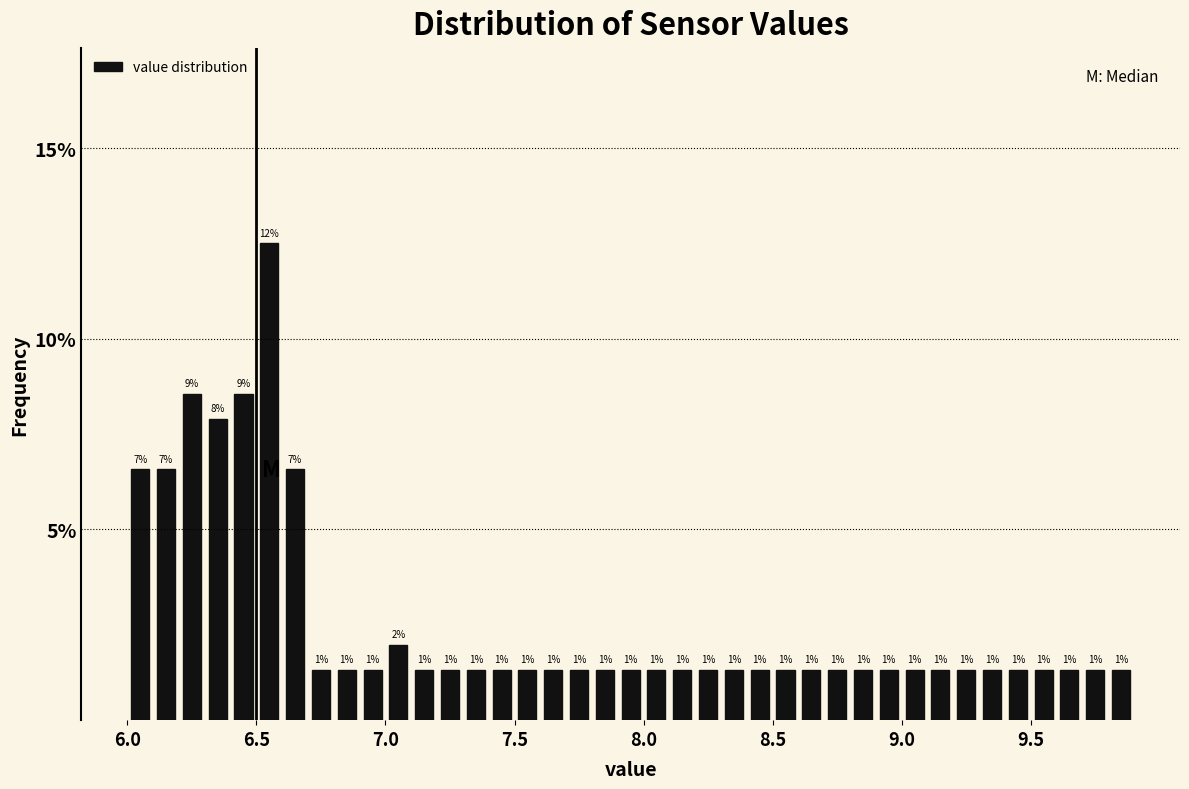

Around what value on the x-axis is the tallest bar? Give the approximate position of its centre, as read against the axis.

6.55